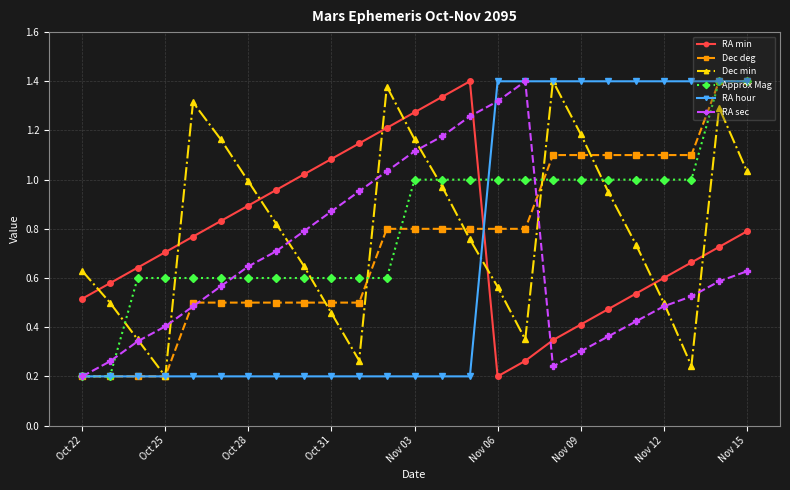

True or false: RA sec and RA min cross at least once.

True